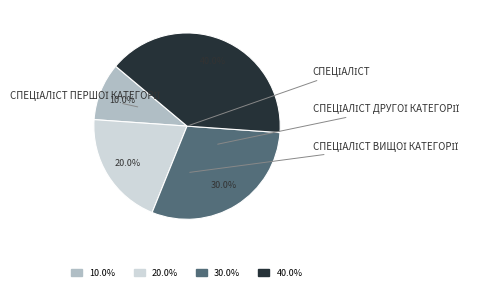

Count the number of slices in the pie.

4